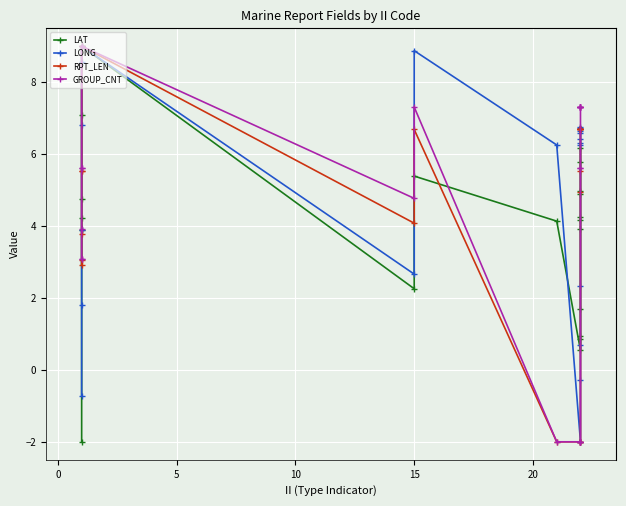

Rank the series by their average value, from lowest to highest.

LAT, RPT_LEN, GROUP_CNT, LONG